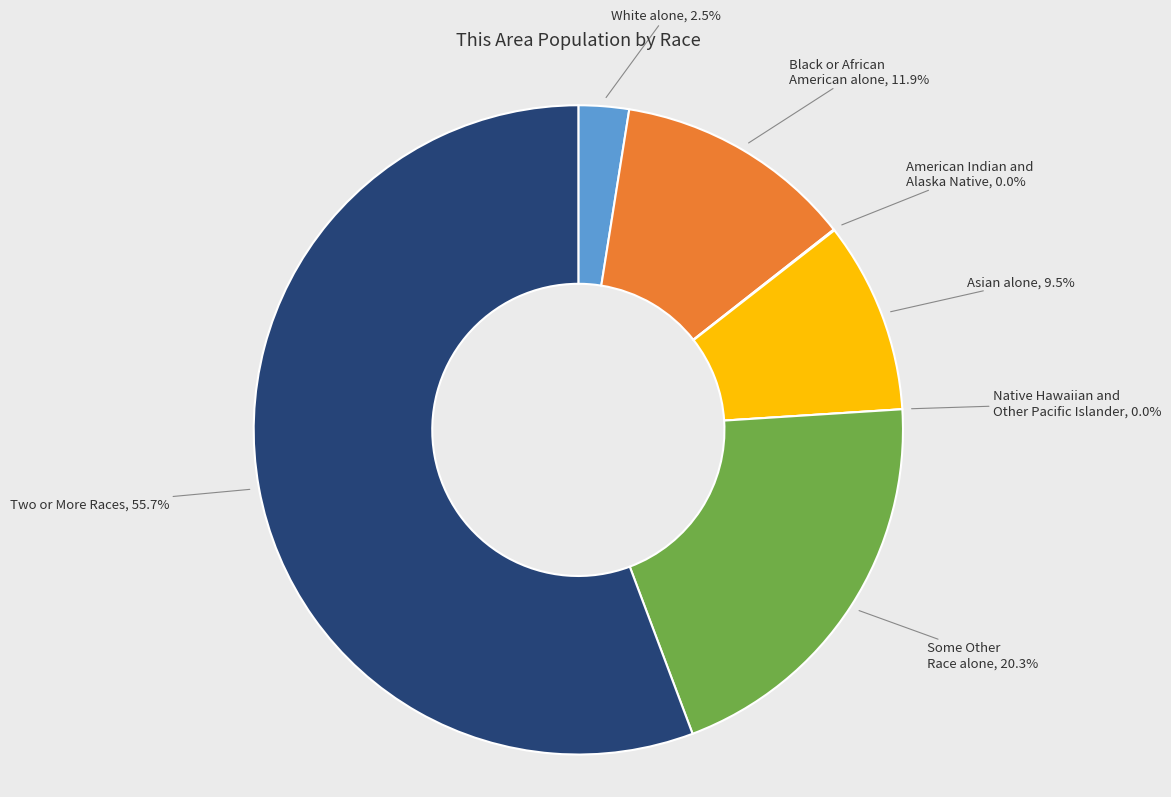

Which category has the biggest portion of the pie?

Two or More Races